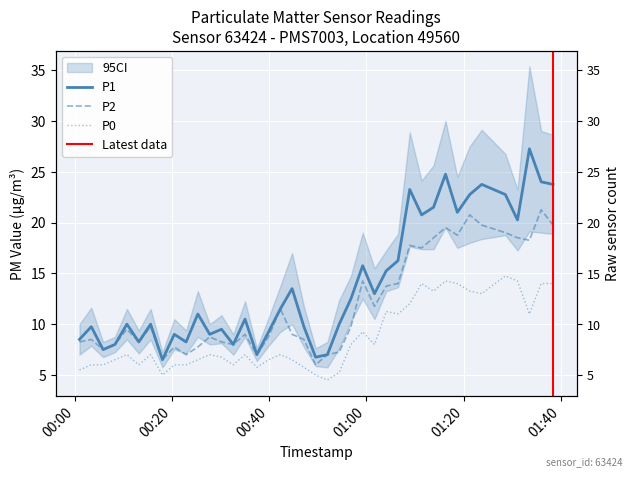

At how many categories does at least one series exceed 15?

15